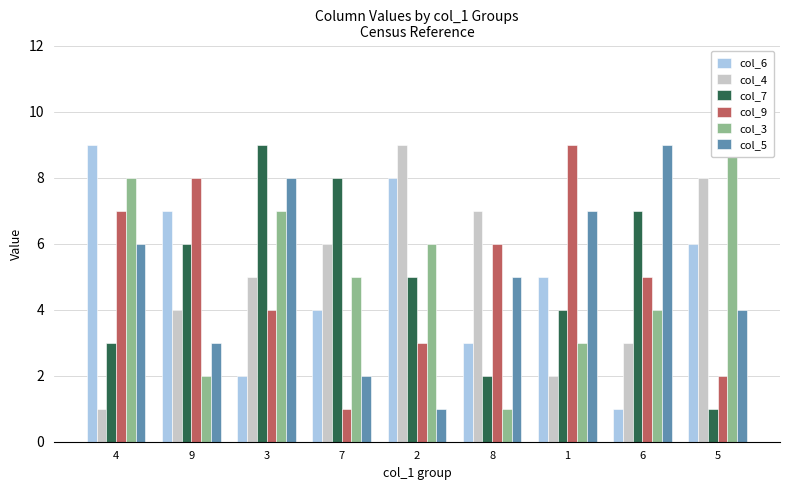

Between 9 and 4, which is larger?

4